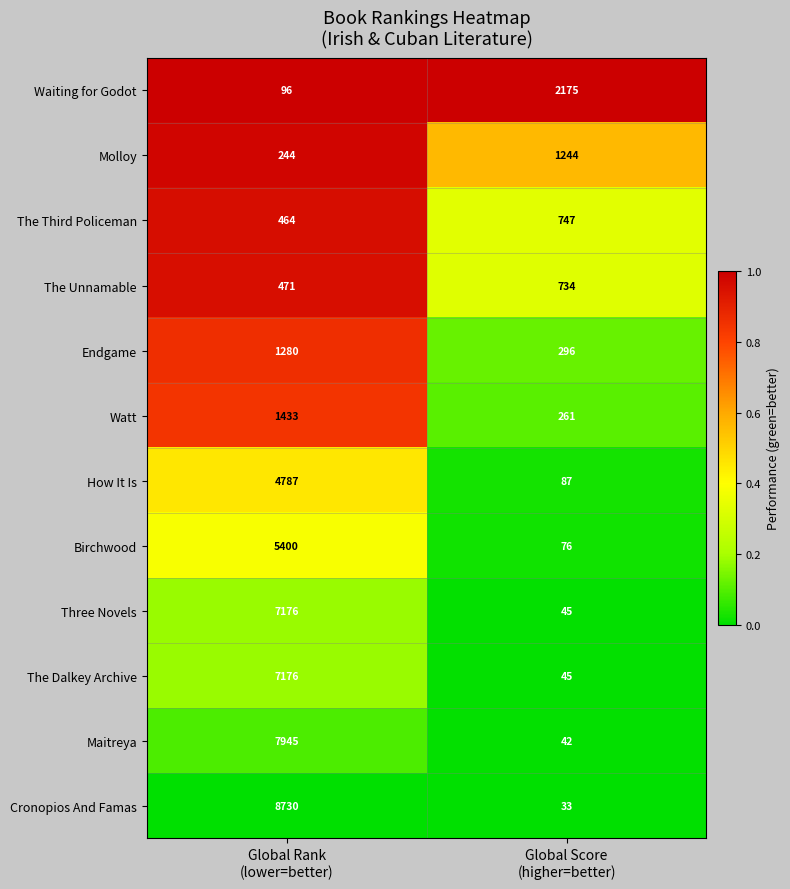

Which series has the widest spread of values?

Cronopios And Famas